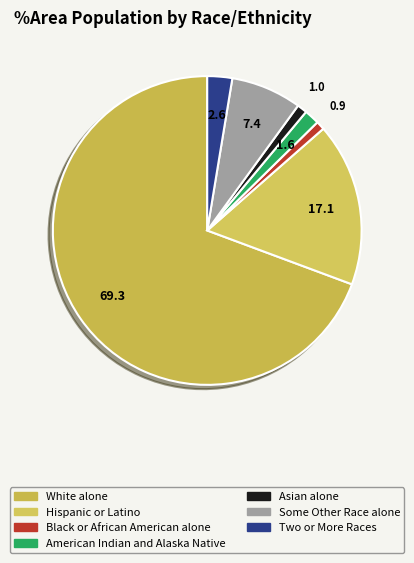

Which category has the biggest portion of the pie?

White alone